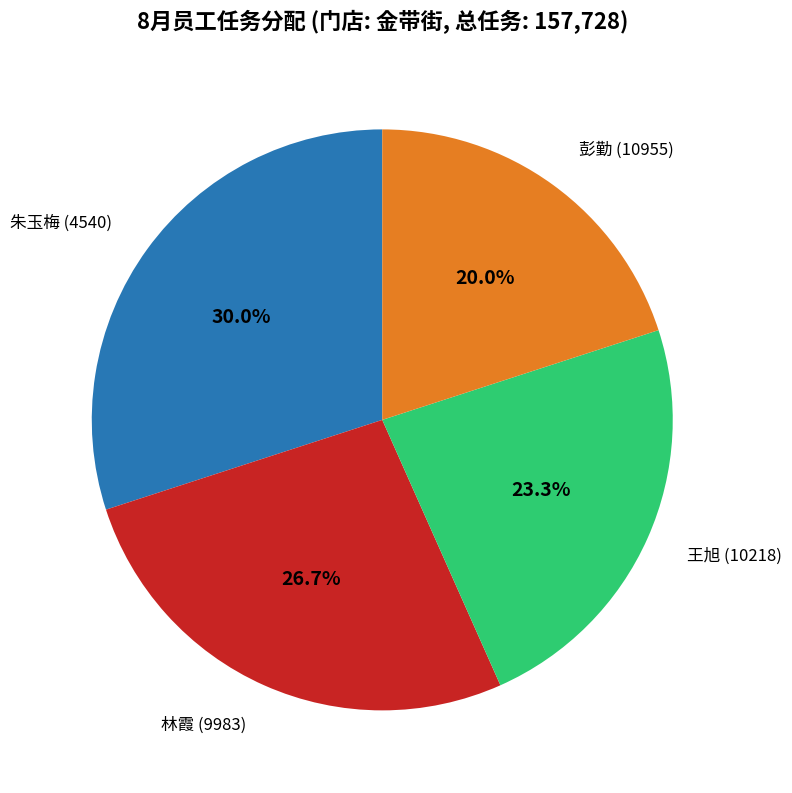

How many slices are in this pie chart?

4